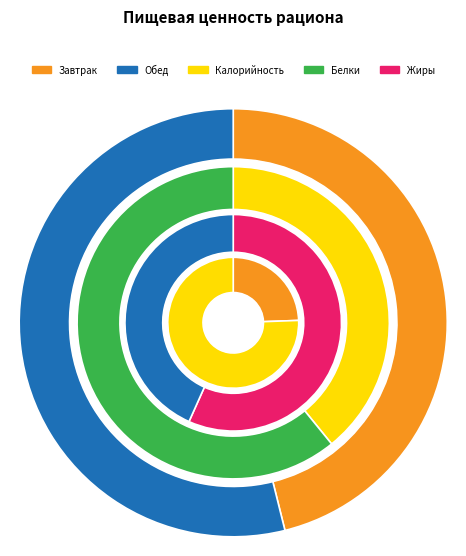

Which category accounts for the majority?

Калорийность